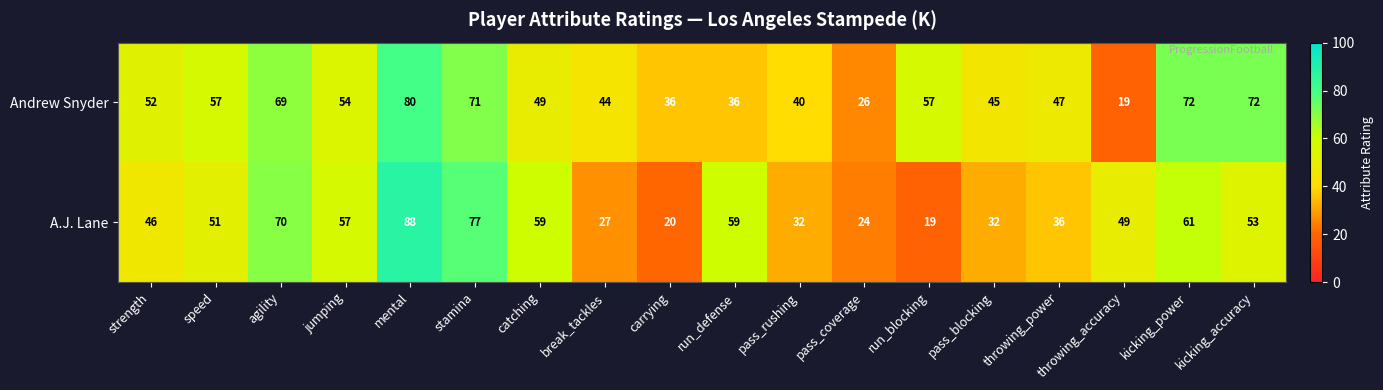

List the series in order of their overall mean, lowest first.

A.J. Lane, Andrew Snyder